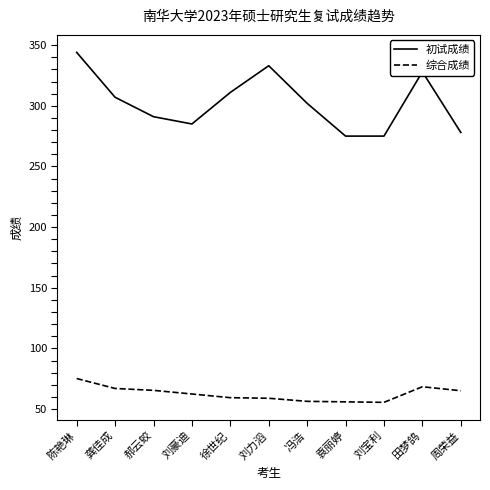

True or false: 综合成绩 and 初试成绩 cross at least once.

False